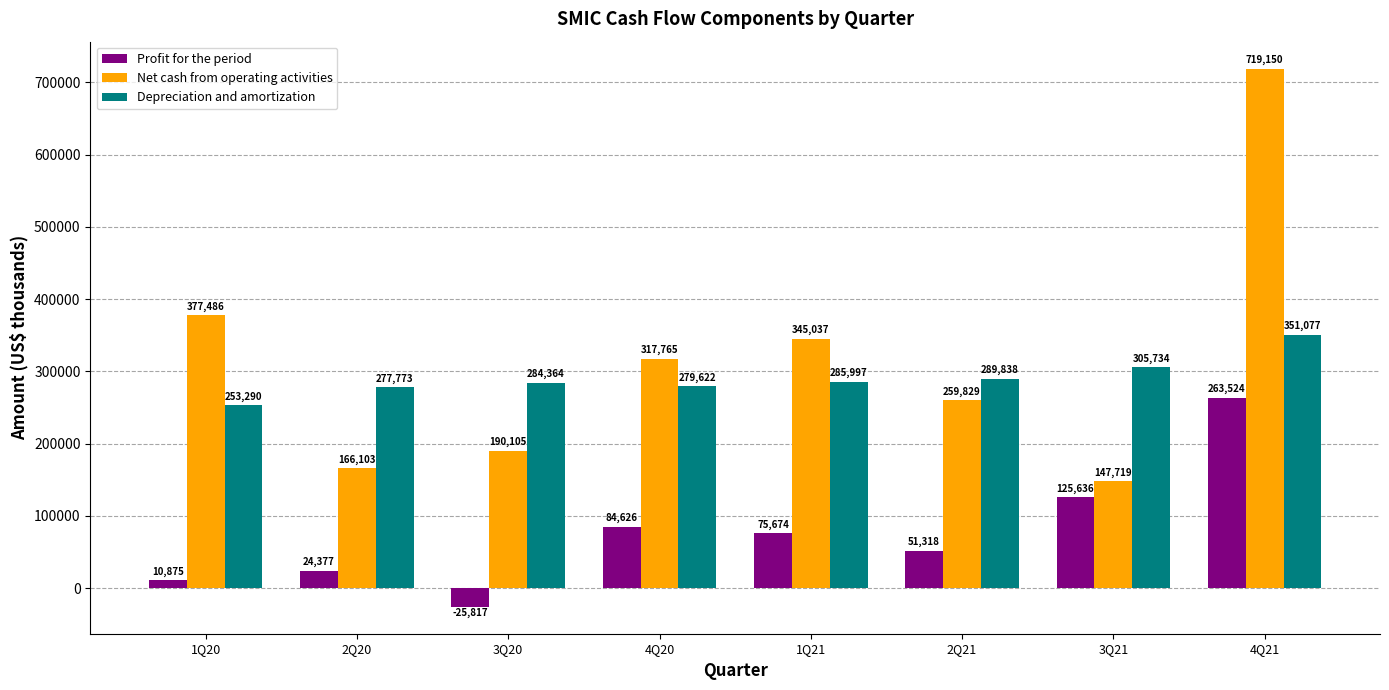

Which series has the widest spread of values?

Net cash from operating activities